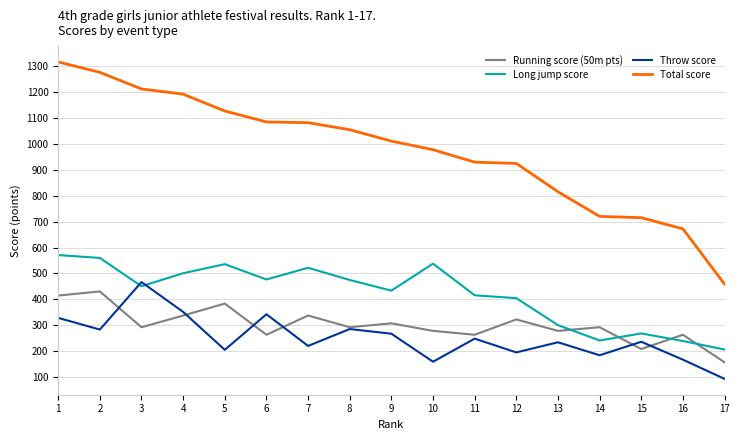

Which series ends up on top after the final intersection of Throw score and Long jump score?

Long jump score